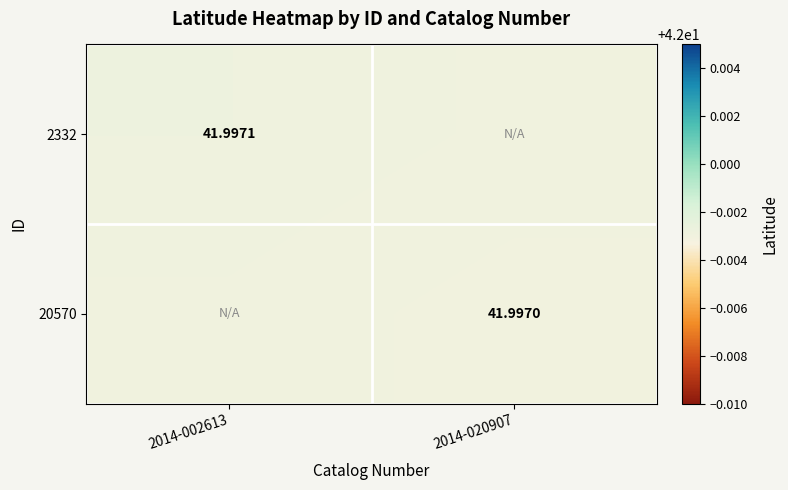

At which label does 20570 reach its peak?

2014-002613